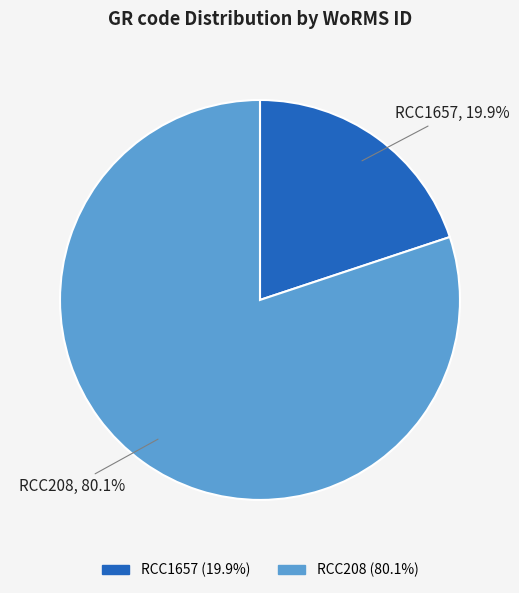

How much of the chart is everything except RCC208?

19.9%